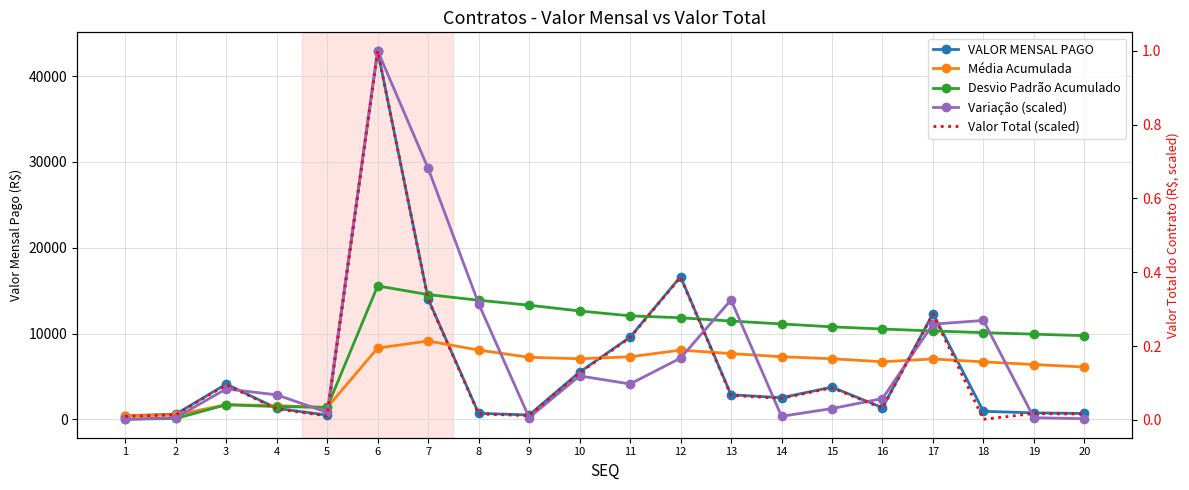

True or false: Variação (scaled) has a value of 3539.5 at 3.

True